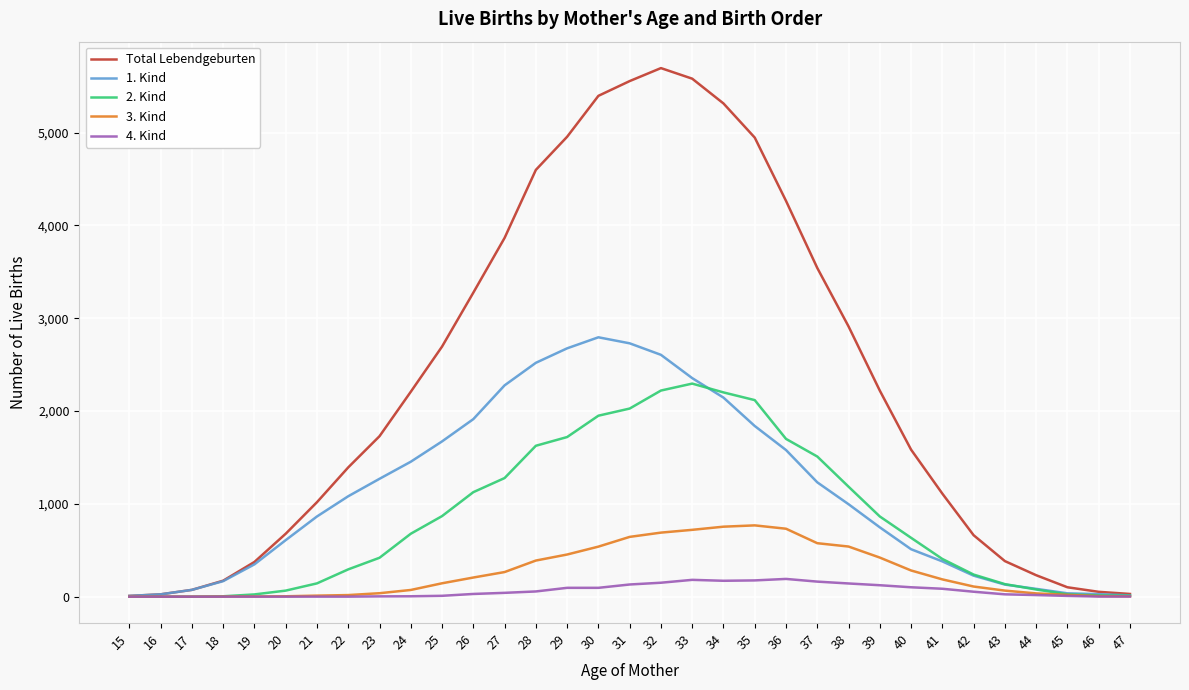

At how many categories does at least one series exceed 3304?

11